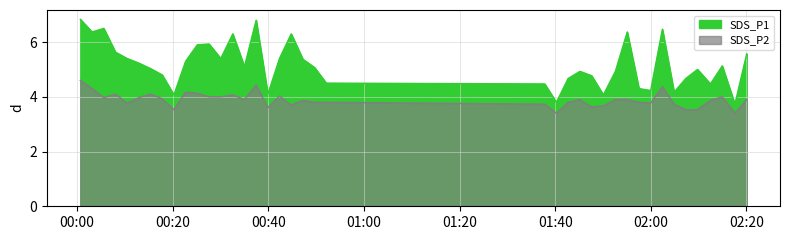

In SDS_P2, how many points are lower than both neighbors (excluding endpoints)?

10